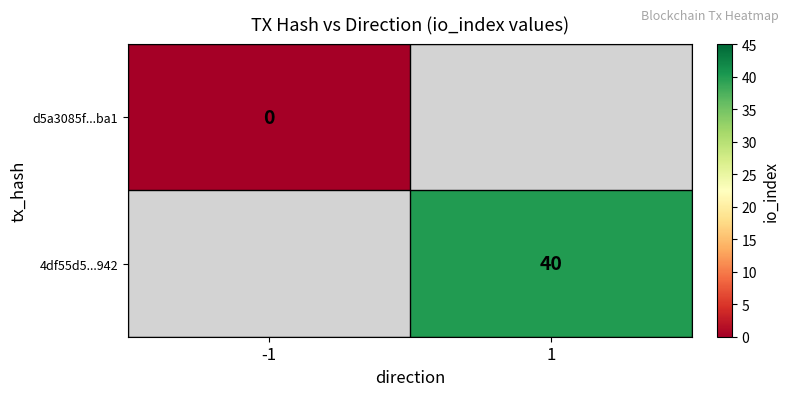

How many categories are shown in the chart?

2